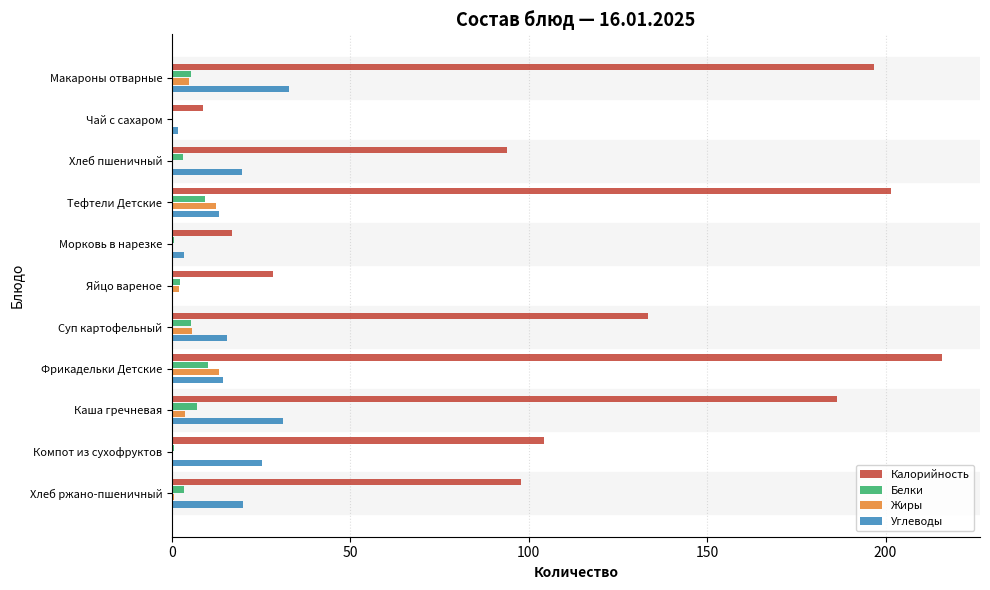

Is it true that Калорийность equals 104.4 at Компот из сухофруктов?

True